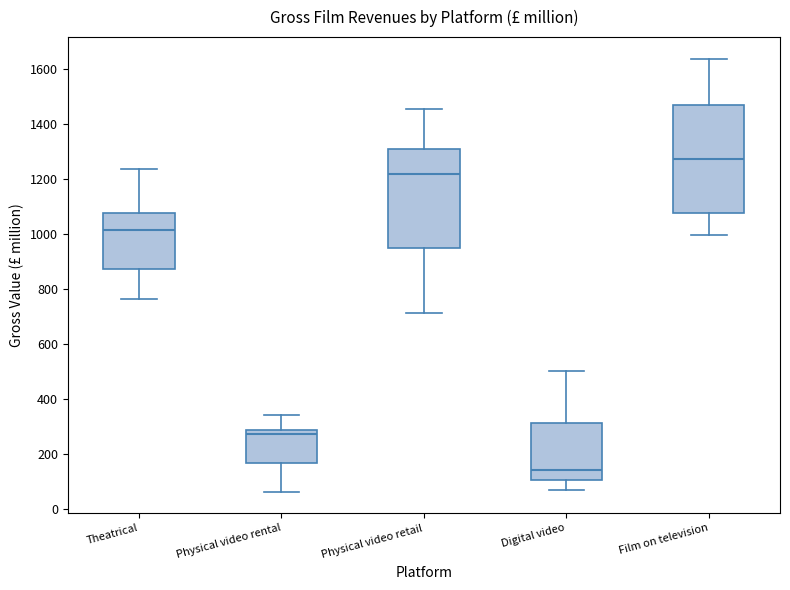

Which box has the lowest median line?

Digital video